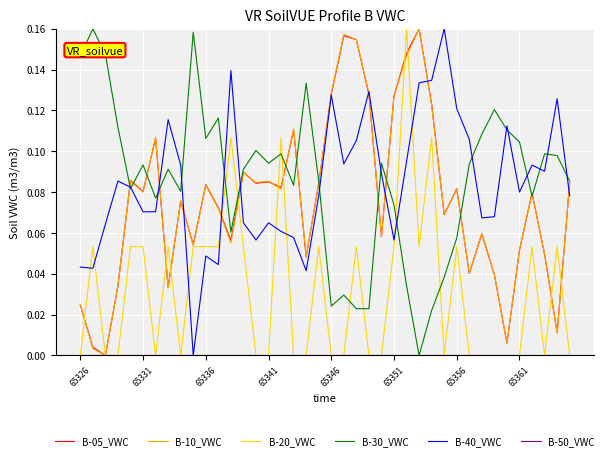

True or false: B-10_VWC and B-20_VWC cross at least once.

True